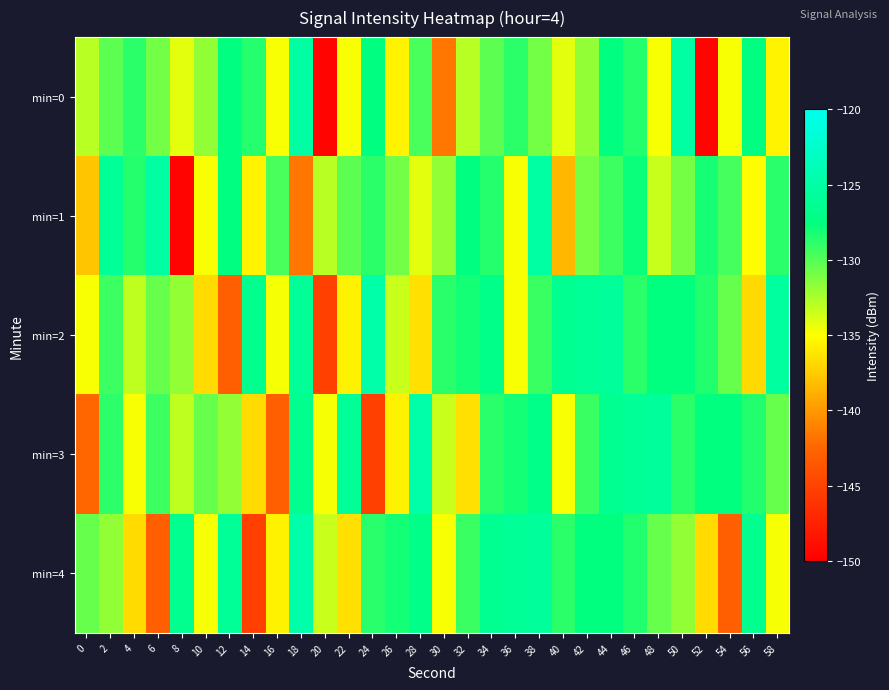

Reading left to right, what are all the values shown in this chart?

min=0: 0=-132.9	2=-130.2	4=-128.8	6=-130.8	8=-134.2	10=-131.8	12=-127.5	14=-128.6	16=-134.8	18=-125.1	20=-149.6	22=-134.8	24=-127.5	26=-135.6	28=-129.7	30=-141.7	32=-132.9	34=-130.2	36=-128.8	38=-130.8	40=-134.2	42=-131.8	44=-127.5	46=-128.6	48=-134.8	50=-125.1	52=-149.6	54=-134.8	56=-127.5	58=-135.6
min=1: 0=-137.8	2=-126.0	4=-128.6	6=-125.1	8=-149.6	10=-134.8	12=-127.5	14=-135.6	16=-129.7	18=-141.7	20=-132.9	22=-130.2	24=-128.8	26=-130.8	28=-134.2	30=-131.8	32=-127.5	34=-128.6	36=-134.8	38=-125.1	40=-138.5	42=-131.0	44=-129.3	46=-127.8	48=-133.4	50=-130.9	52=-128.2	54=-129.5	56=-135.1	58=-128.7
min=2: 0=-134.8	2=-129.3	4=-133.1	6=-130.5	8=-131.8	10=-136.7	12=-142.9	14=-126.5	16=-134.7	18=-125.9	20=-145.2	22=-135.6	24=-124.7	26=-133.4	28=-136.5	30=-128.7	32=-128.1	34=-127.0	36=-134.8	38=-129.2	40=-126.3	42=-125.9	44=-125.7	46=-128.8	48=-127.5	50=-127.5	52=-128.5	54=-130.5	56=-136.8	58=-125.4
min=3: 0=-142.5	2=-128.8	4=-134.8	6=-129.3	8=-133.1	10=-130.5	12=-131.8	14=-136.7	16=-142.9	18=-126.5	20=-134.7	22=-125.9	24=-145.2	26=-135.6	28=-124.7	30=-133.4	32=-136.5	34=-128.7	36=-128.1	38=-127.0	40=-134.8	42=-129.2	44=-126.3	46=-125.9	48=-125.7	50=-128.8	52=-127.5	54=-127.5	56=-128.5	58=-130.5
min=4: 0=-130.5	2=-131.8	4=-136.7	6=-142.9	8=-126.5	10=-134.7	12=-125.9	14=-145.2	16=-135.6	18=-124.7	20=-133.4	22=-136.5	24=-128.7	26=-128.1	28=-127.0	30=-134.8	32=-129.2	34=-126.3	36=-125.9	38=-125.7	40=-128.8	42=-127.5	44=-127.5	46=-128.5	48=-130.5	50=-131.8	52=-136.7	54=-142.9	56=-126.5	58=-134.7